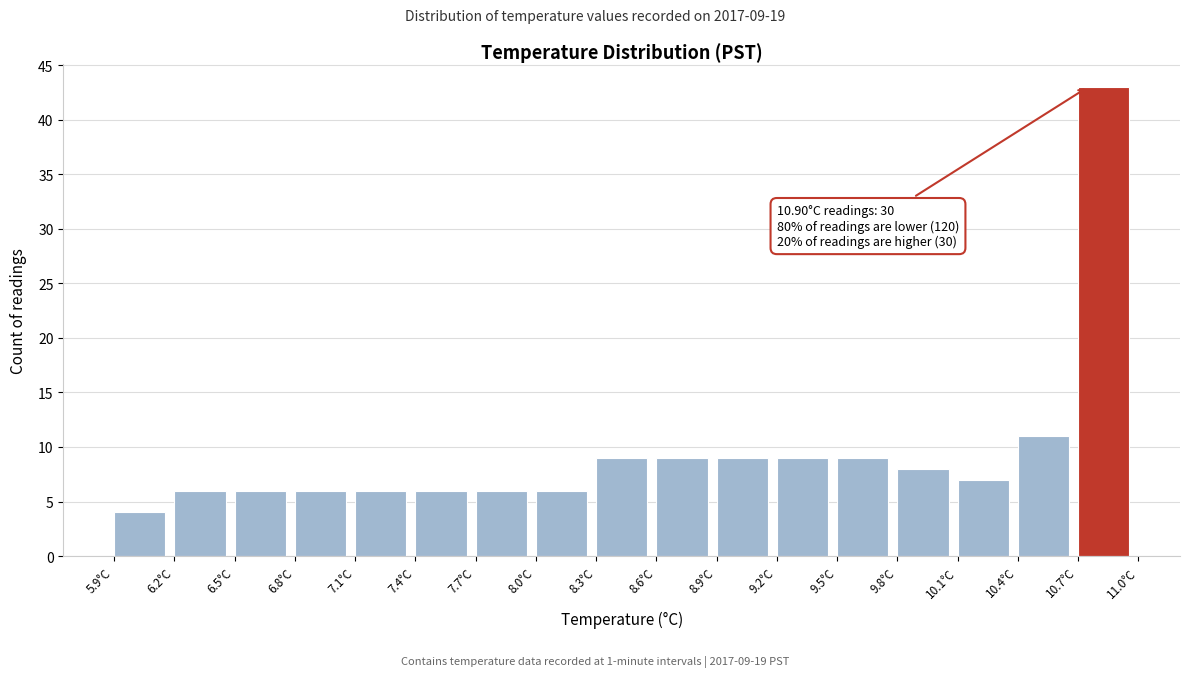

Which range on the x-axis has the tallest bar?

10.7 to 11.0